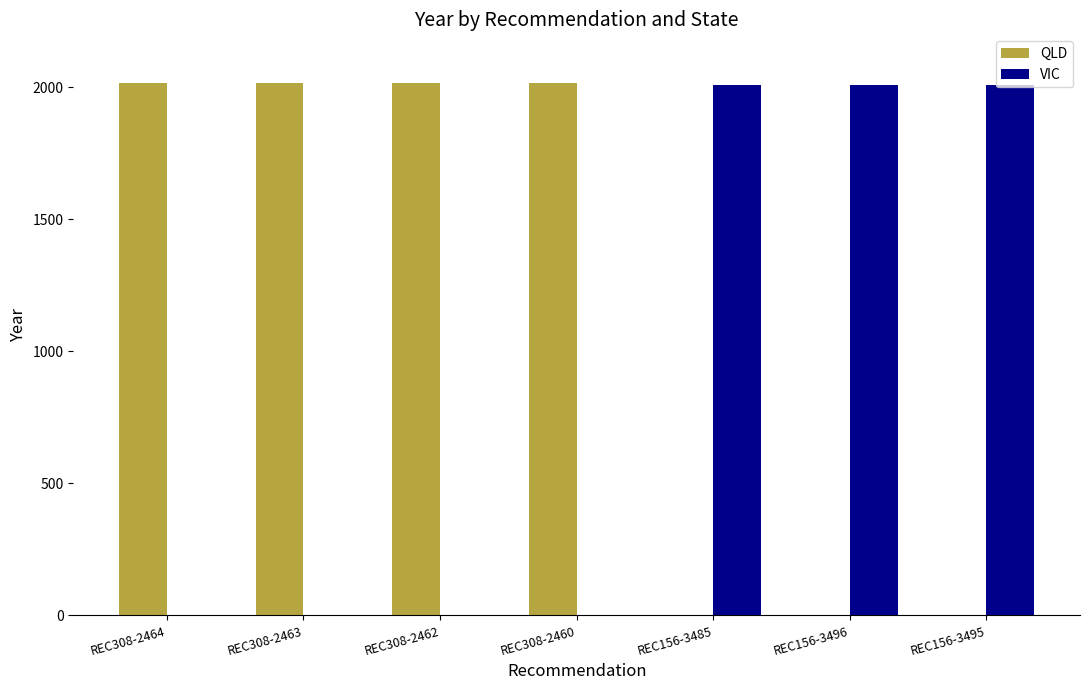

What are all the series names shown in the legend?

QLD, VIC